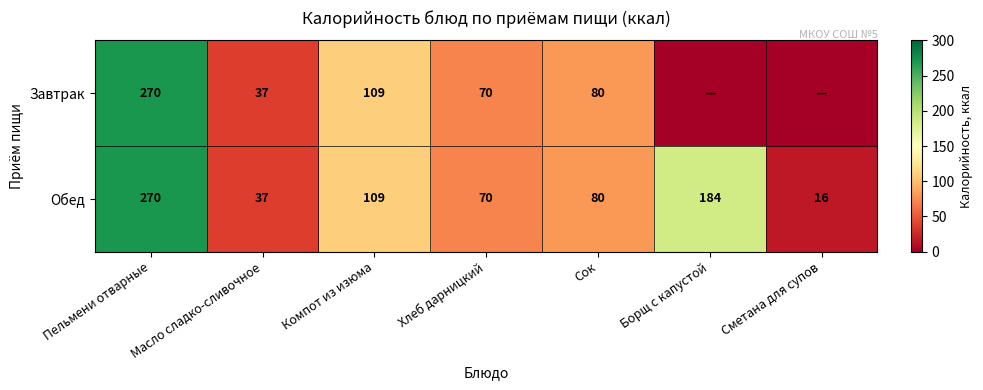

Rank the categories by Обед value from lowest to highest.

Сметана для супов, Масло сладко-сливочное, Хлеб дарницкий, Сок, Компот из изюма, Борщ с капустой, Пельмени отварные